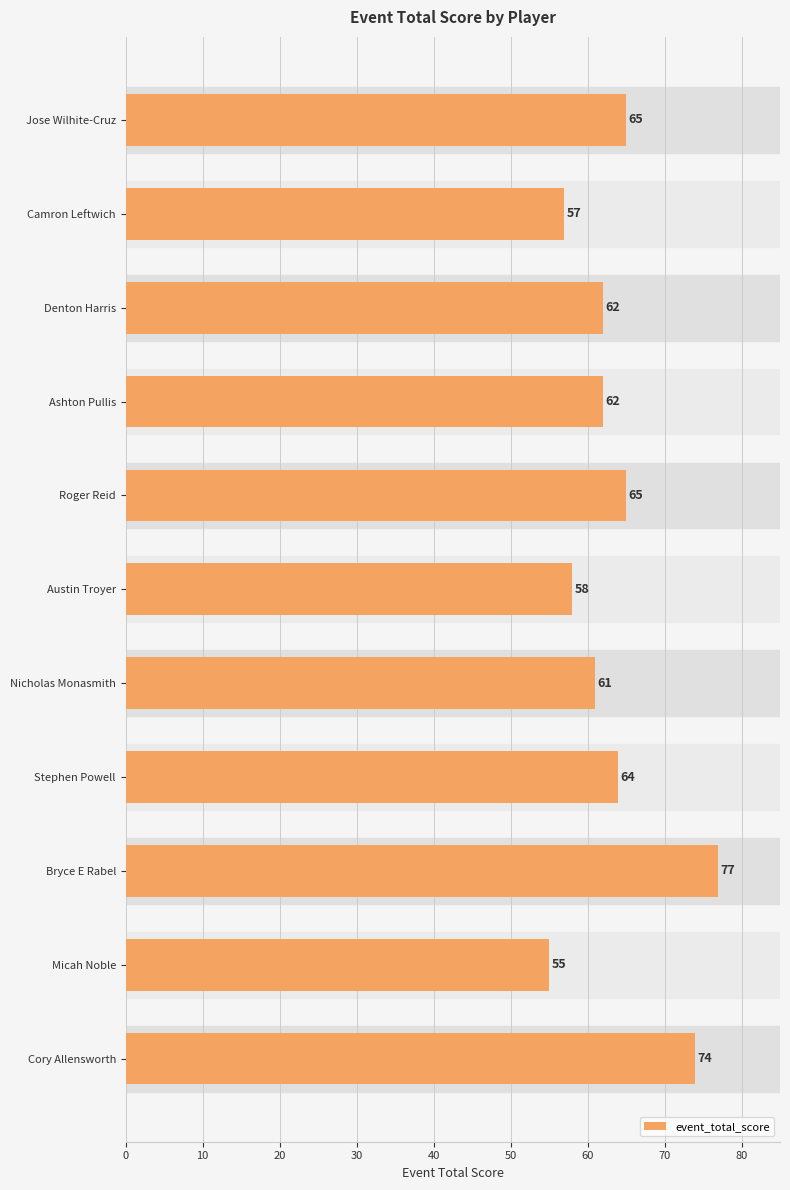

The chart shows a value of 74 at Cory Allensworth. True or false?

True